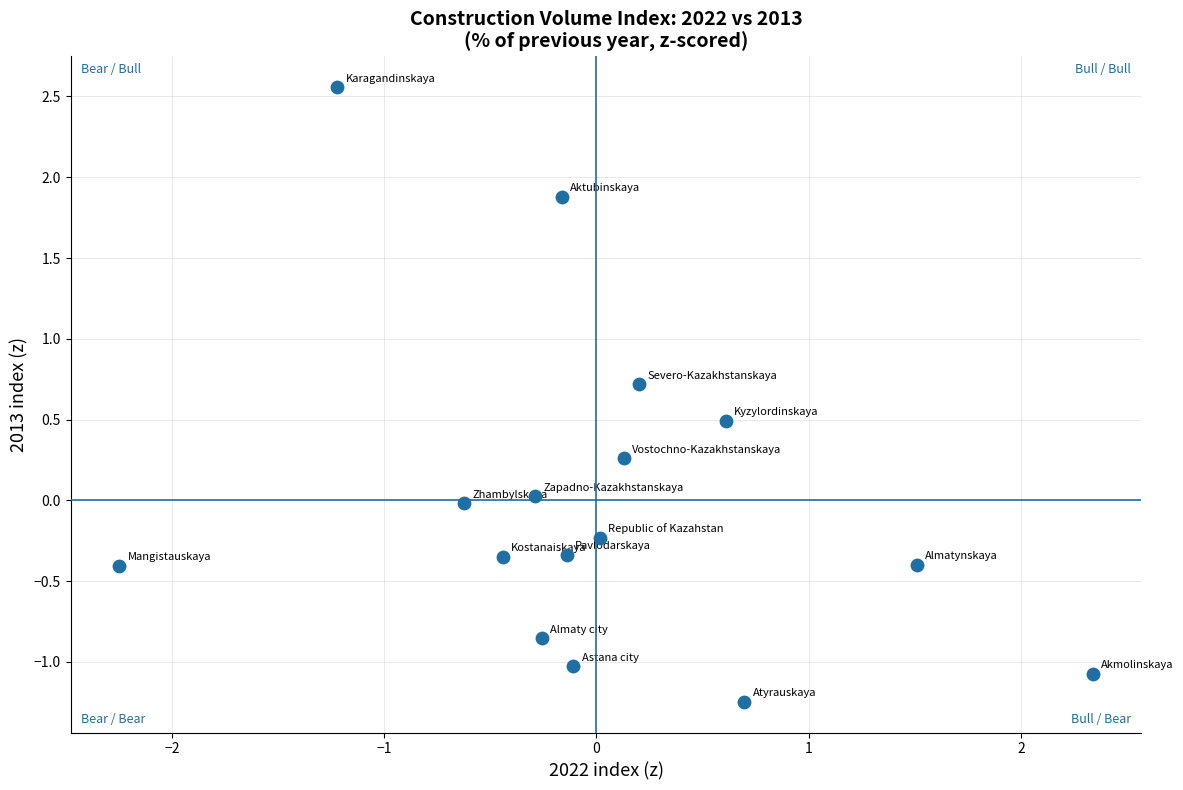

What is the range of X values (max minus min)?

4.6